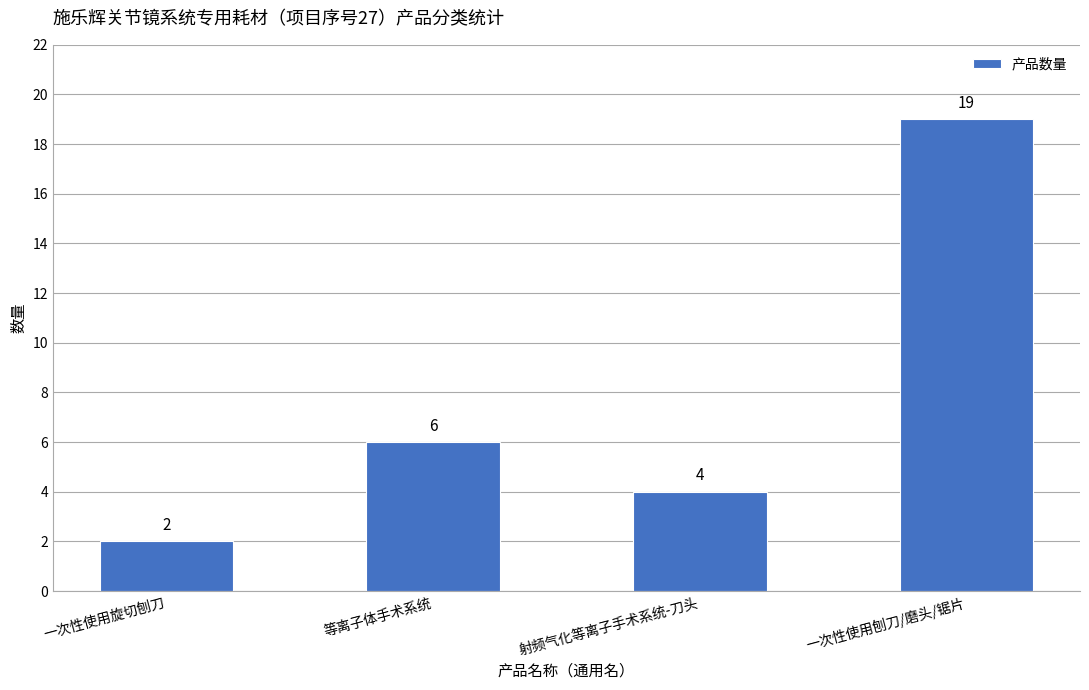

The value at 等离子体手术系统 is 6. True or false?

True